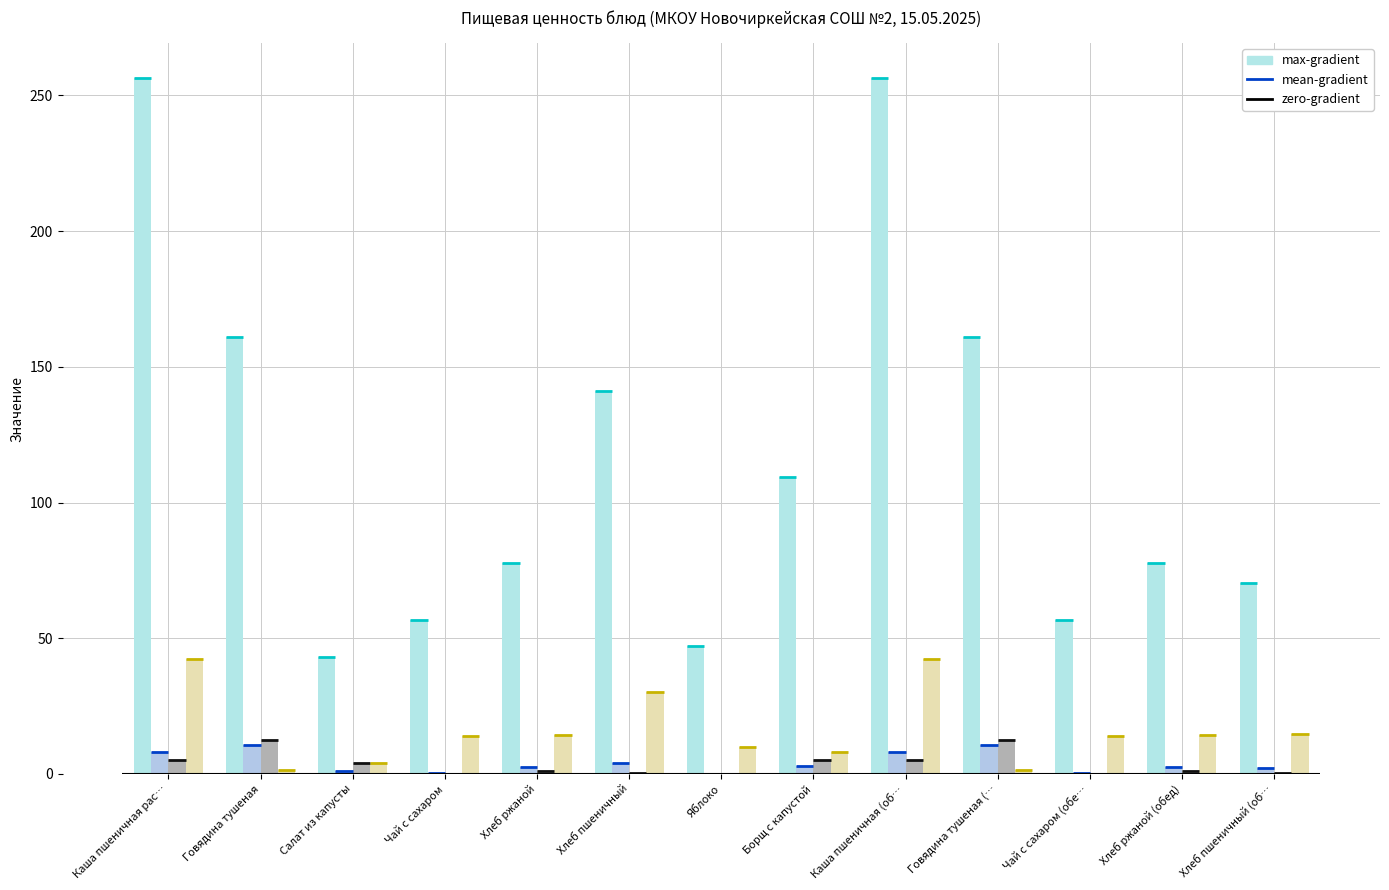

How many values in Жиры are above zero?

10